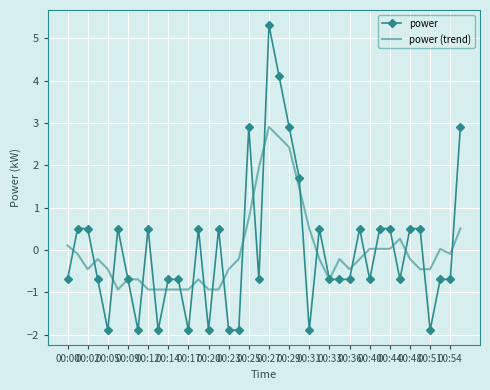

What are all the series names shown in the legend?

power, power (trend)